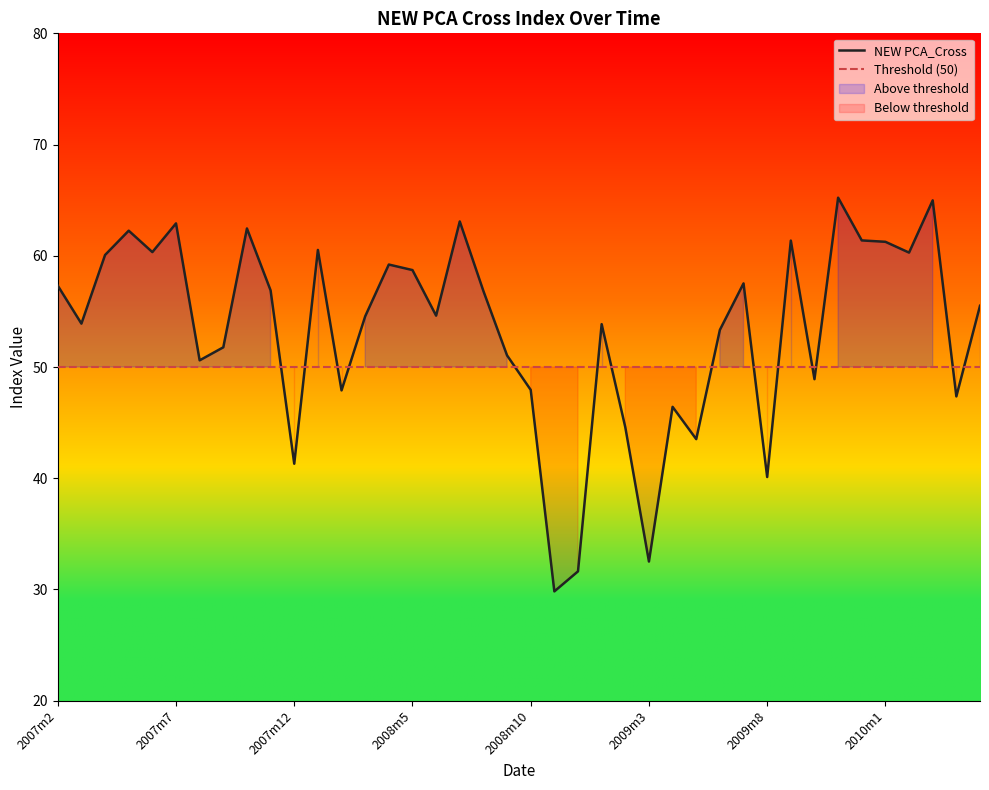

How many data points does each series have?

40